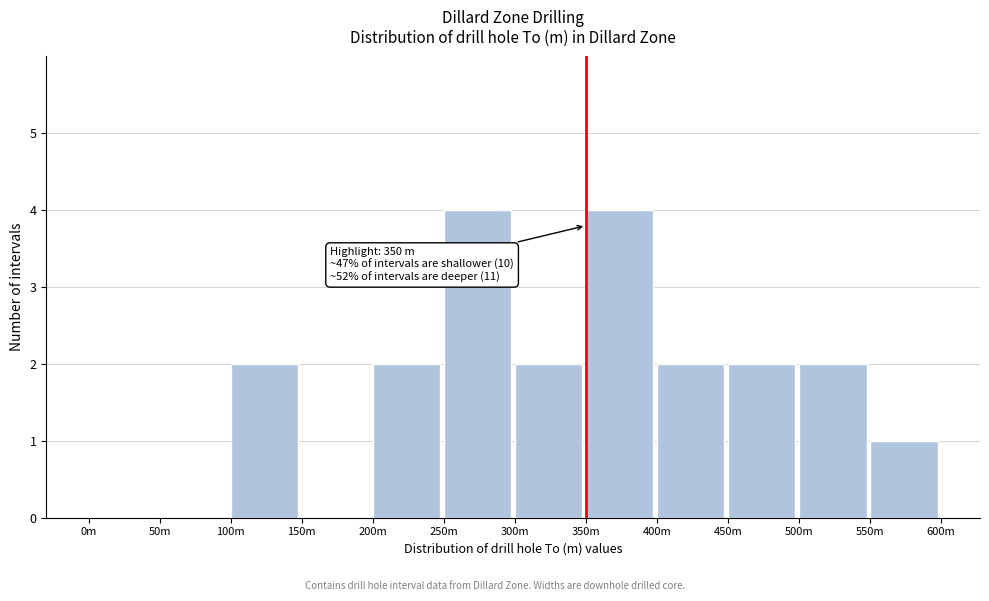

Reading left to right, what are all the values shown in this chart?

0m=0	50m=0	100m=2	150m=0	200m=2	250m=4	300m=2	350m=4	400m=2	450m=2	500m=2	550m=1